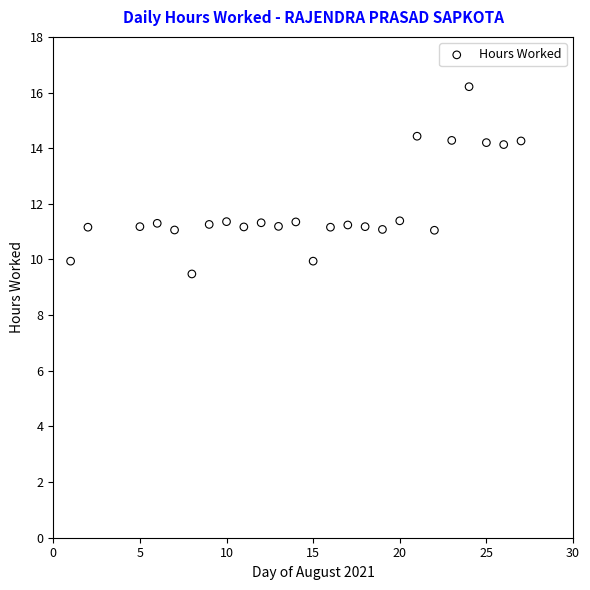

What is the range of Y values (max minus min)?

6.7